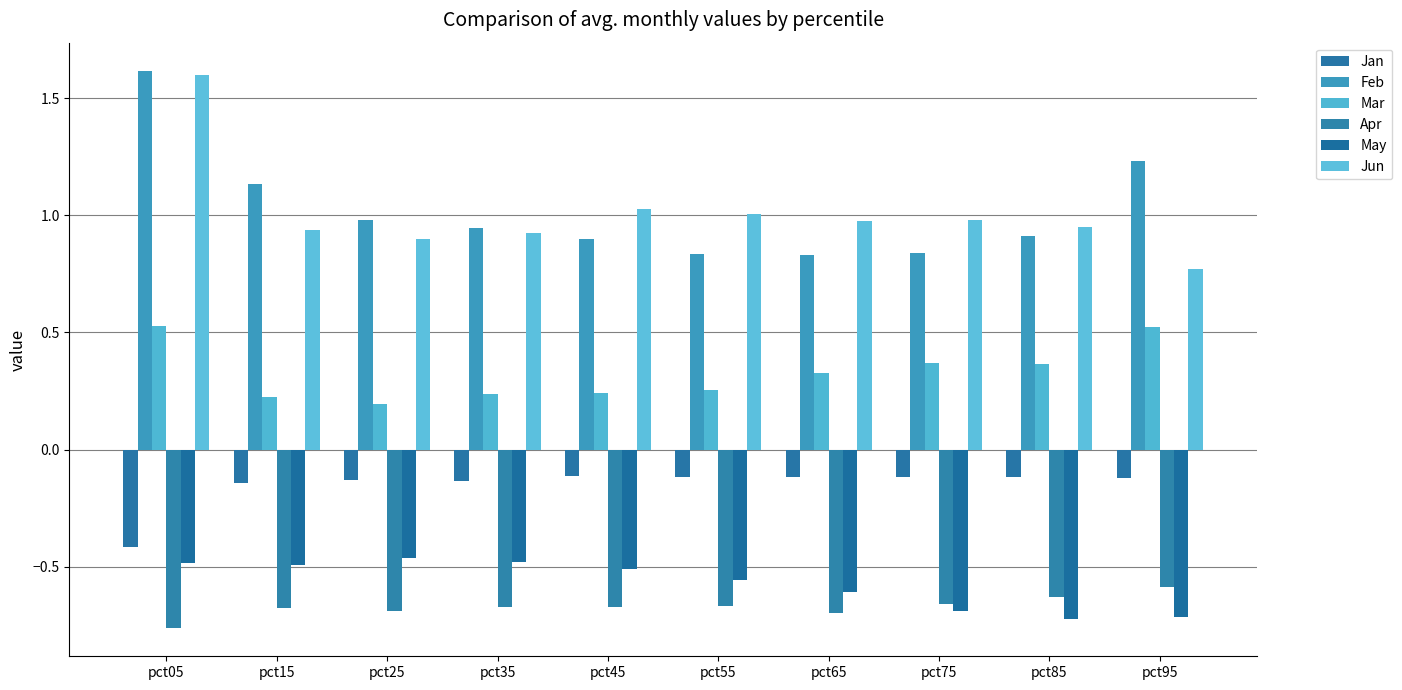

Which series has the largest range (max minus min)?

Jun